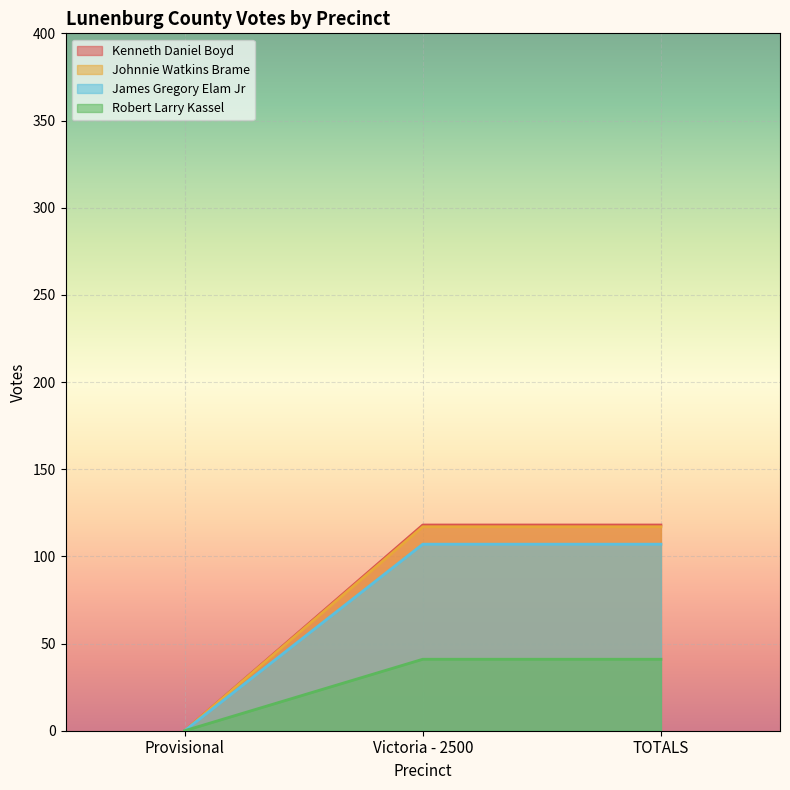

What is the greatest value displayed?

118